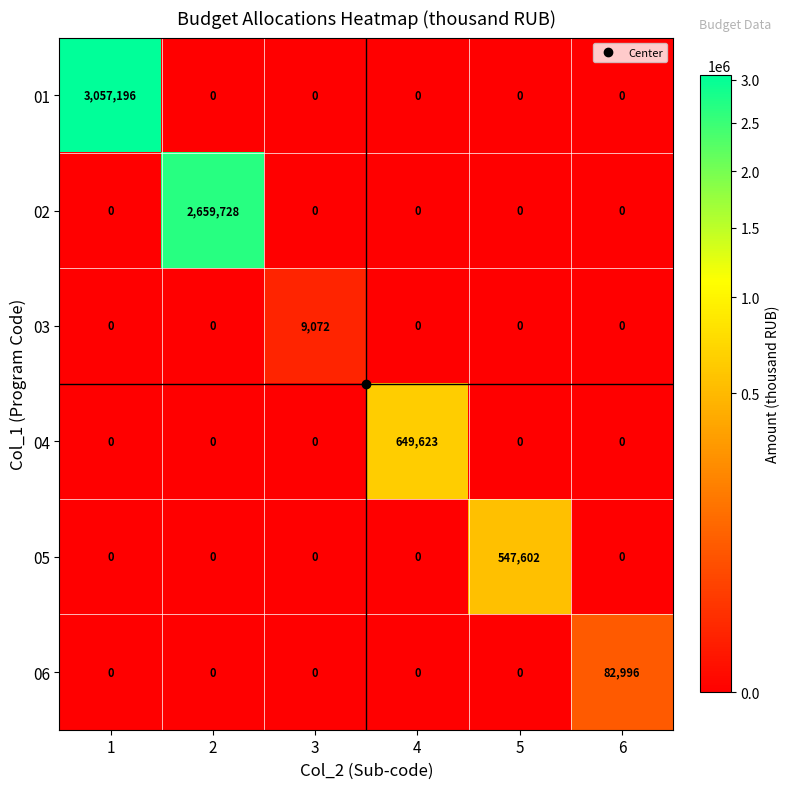

Is the value of 06 at 6 greater than the value of 04 at 1?

Yes